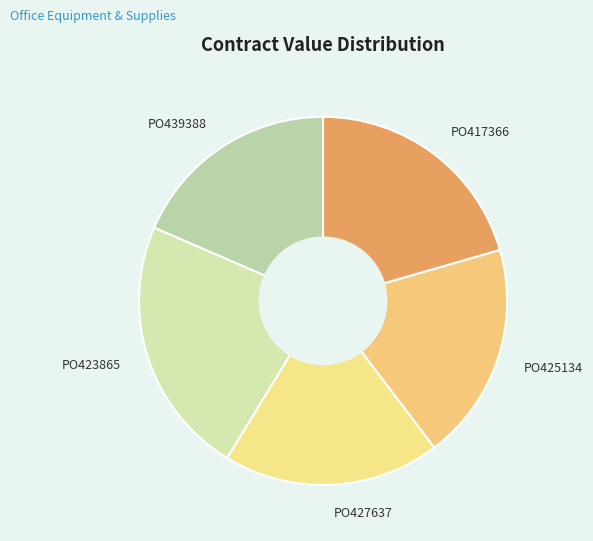

Is it true that PO417366 is 21% of the pie?

True